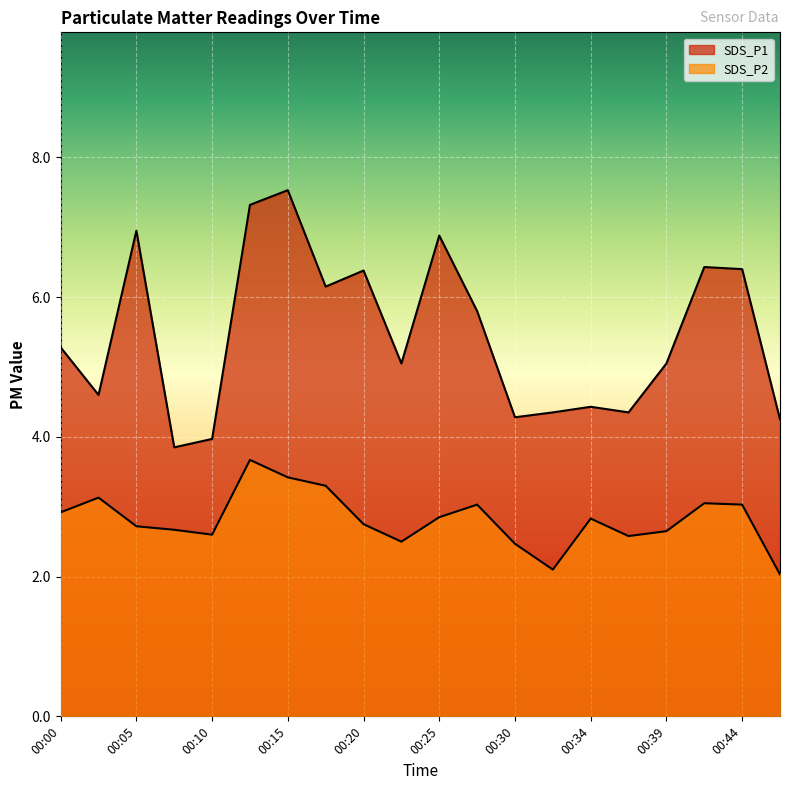

At which category is the sum across all series the highest?

00:12